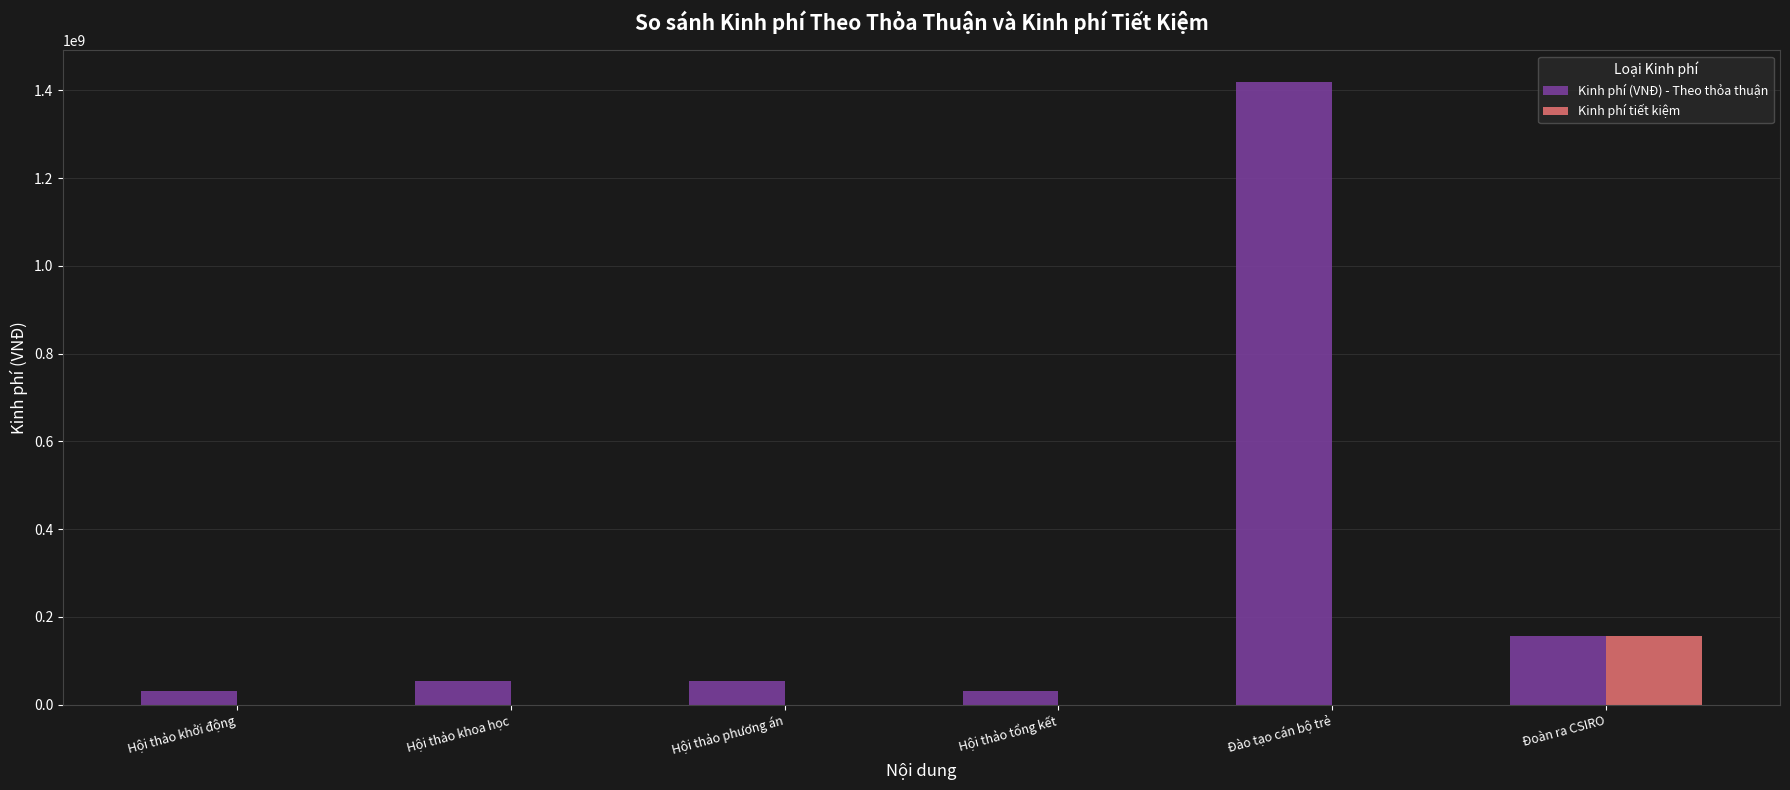

What is the average value of the Kinh phí (VNĐ) - Theo thỏa thuận series?

290992667.1